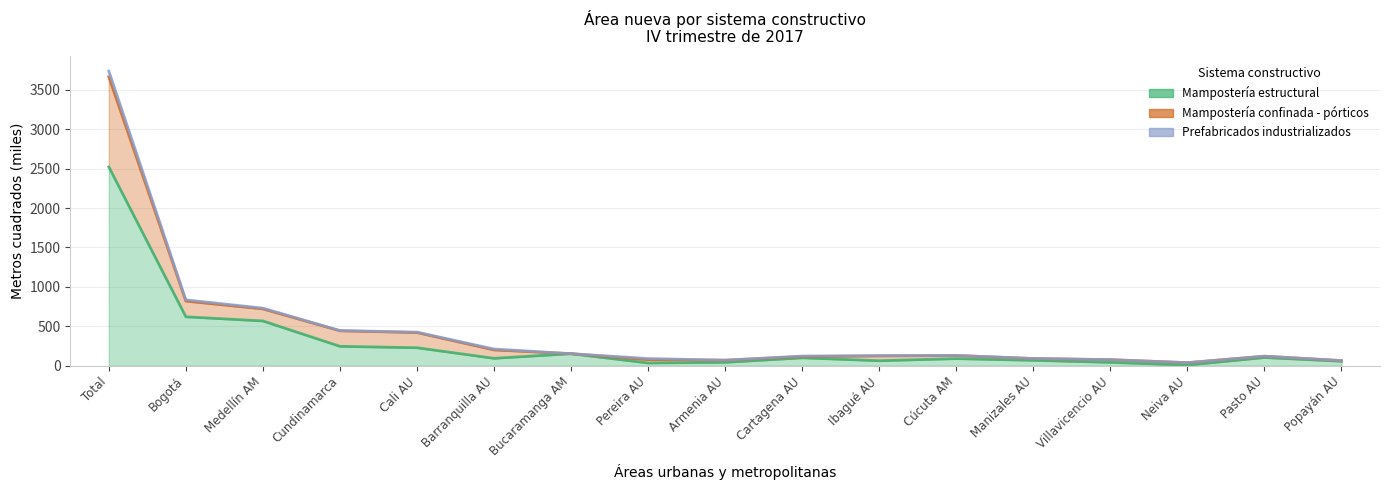

What is the difference between the maximum and minimum values in the Mampostería estructural series?

2514.2